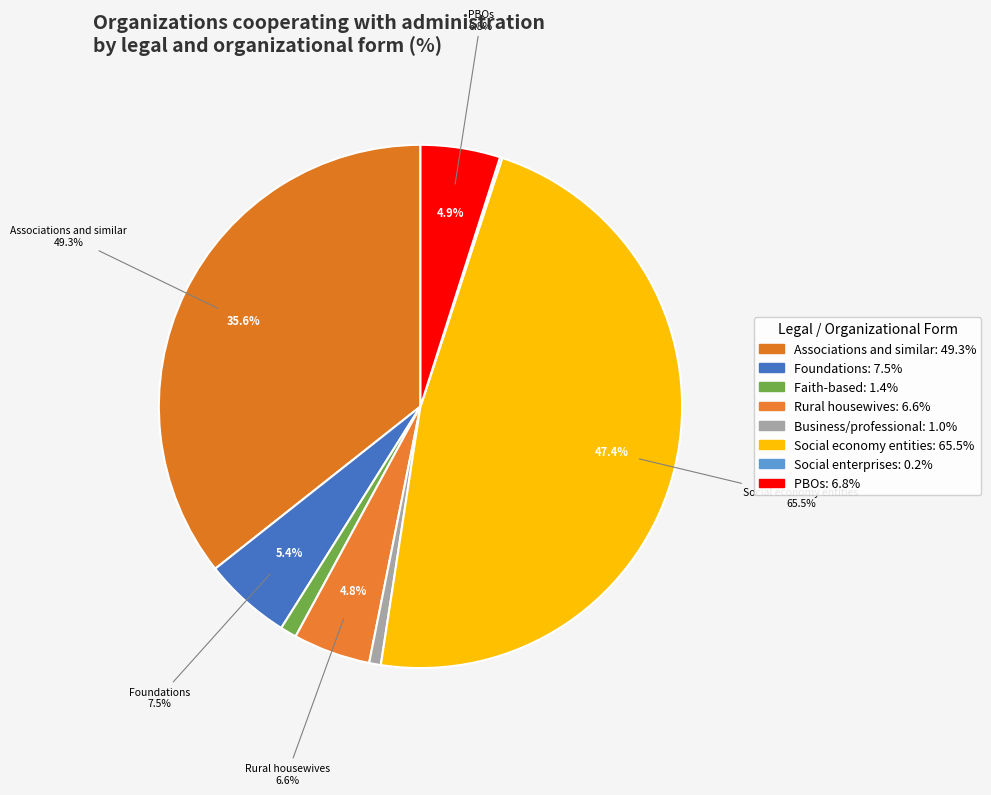

Combined, do Społeczne podmioty wyznaniowe (Faith-based) and Koła gospodyń wiejskich (Rural housewives) account for over 50%?

No